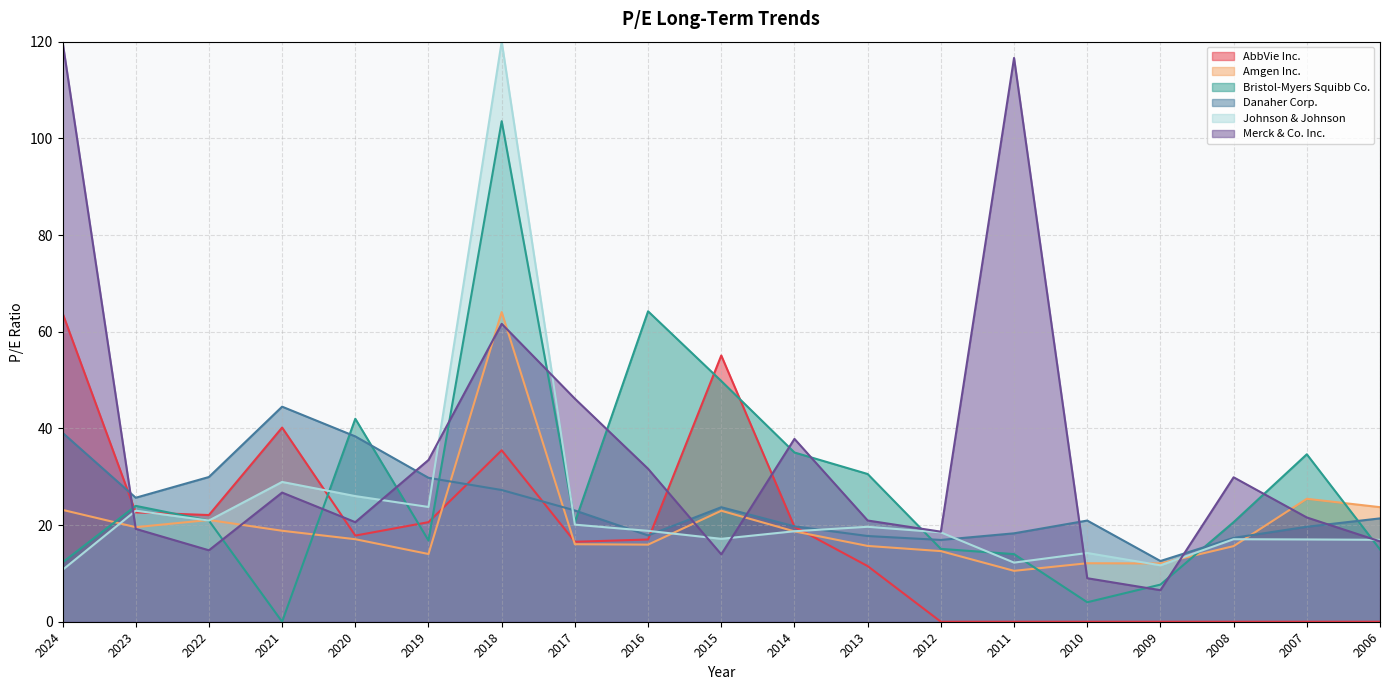

Which has a higher value, 2007 or 2016?

2016